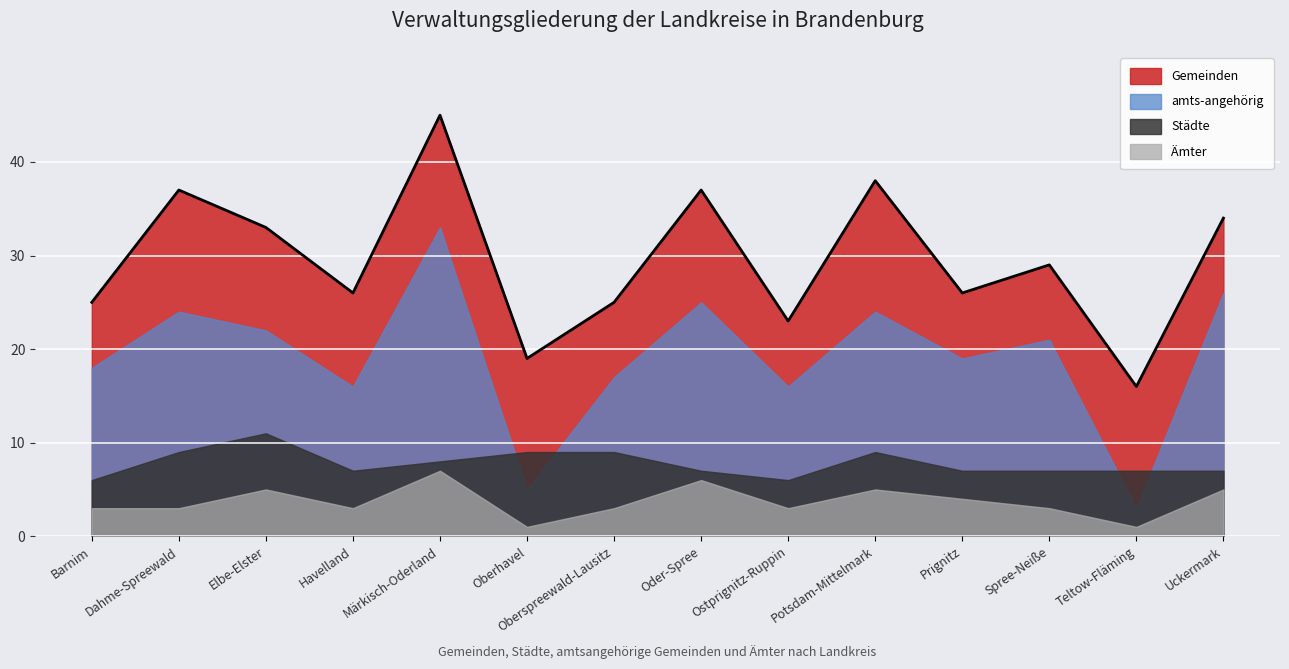

Rank the categories by amts-angehörig value from highest to lowest.

Märkisch-Oderland, Uckermark, Oder-Spree, Dahme-Spreewald, Potsdam-Mittelmark, Elbe-Elster, Spree-Neiße, Prignitz, Barnim, Oberspreewald-Lausitz, Havelland, Ostprignitz-Ruppin, Oberhavel, Teltow-Fläming